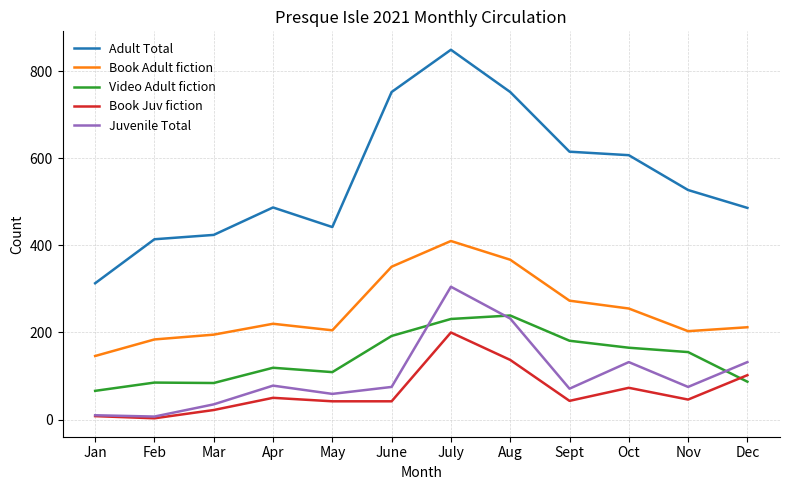

What position from the left is Jan?

1